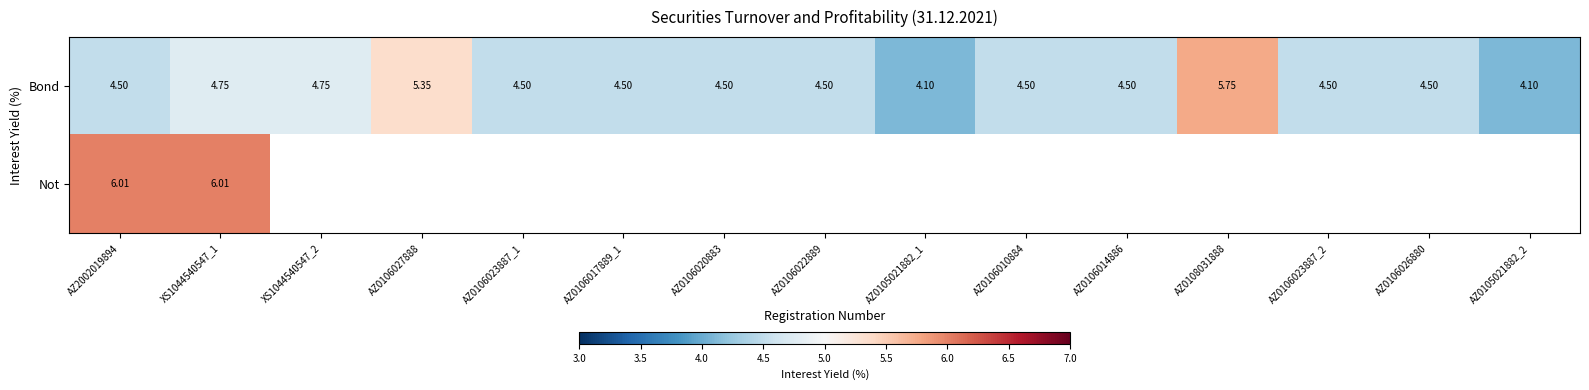

Is the value of Bond at AZ0105021882_1 greater than the value of Not at AZ2002019894?

No